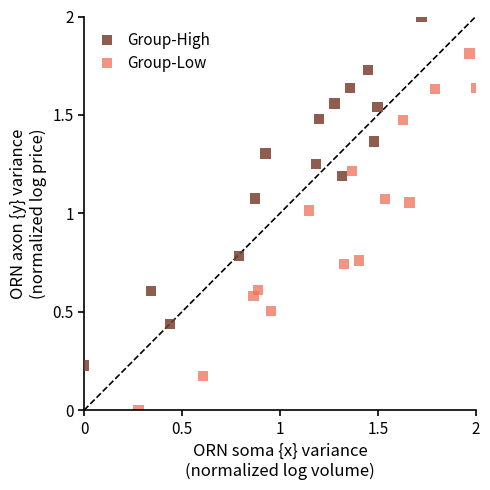

Which series reaches the maximum Y coordinate?

Group-High